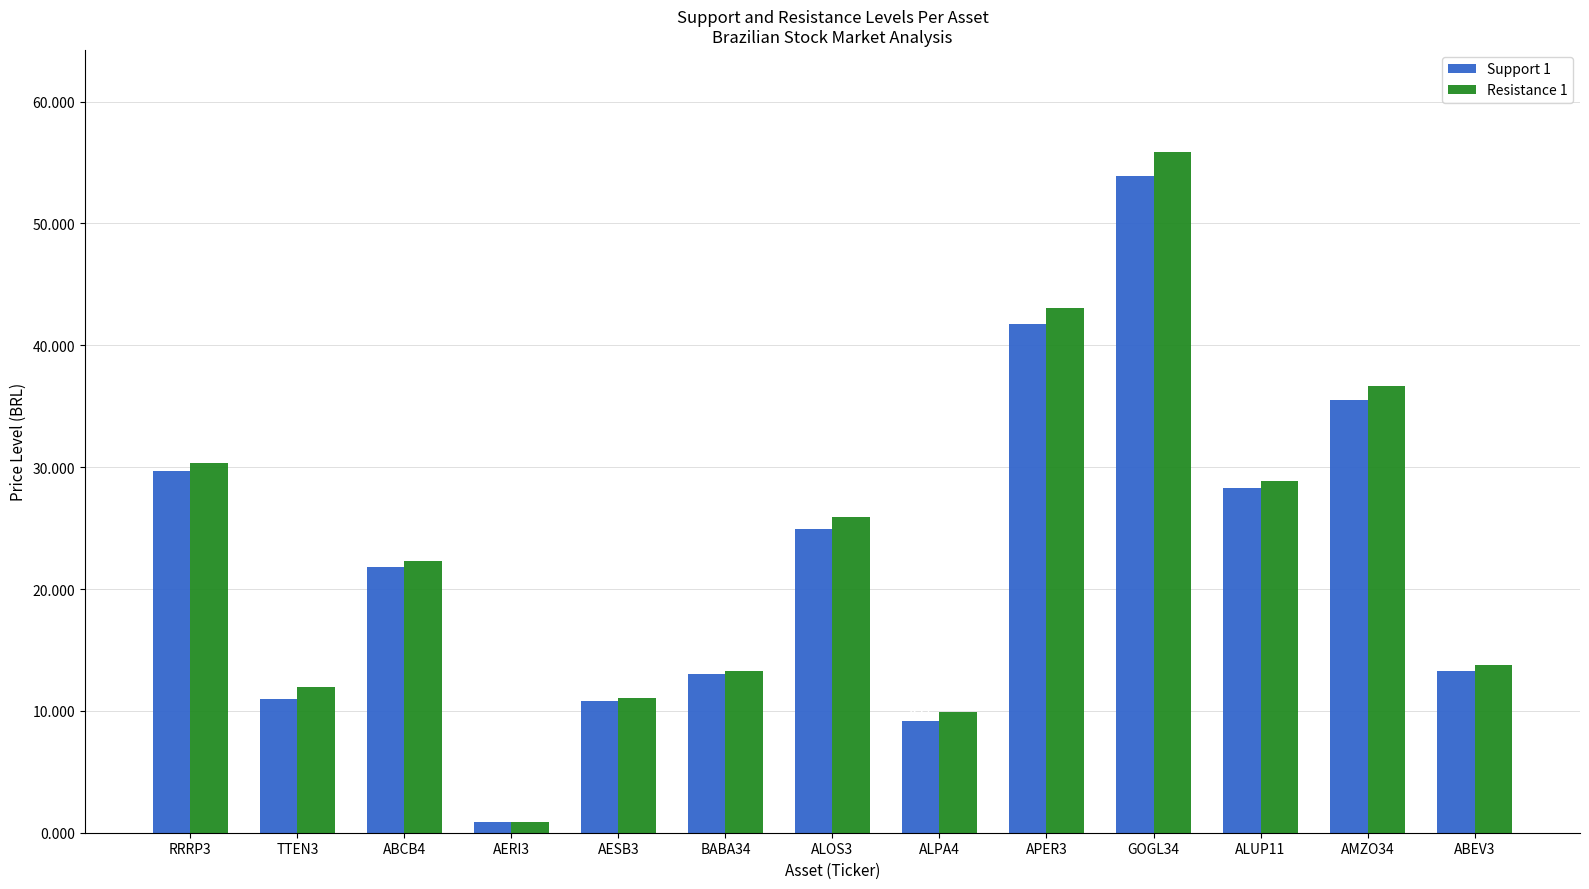

Which series has the largest range (max minus min)?

Resistance 1